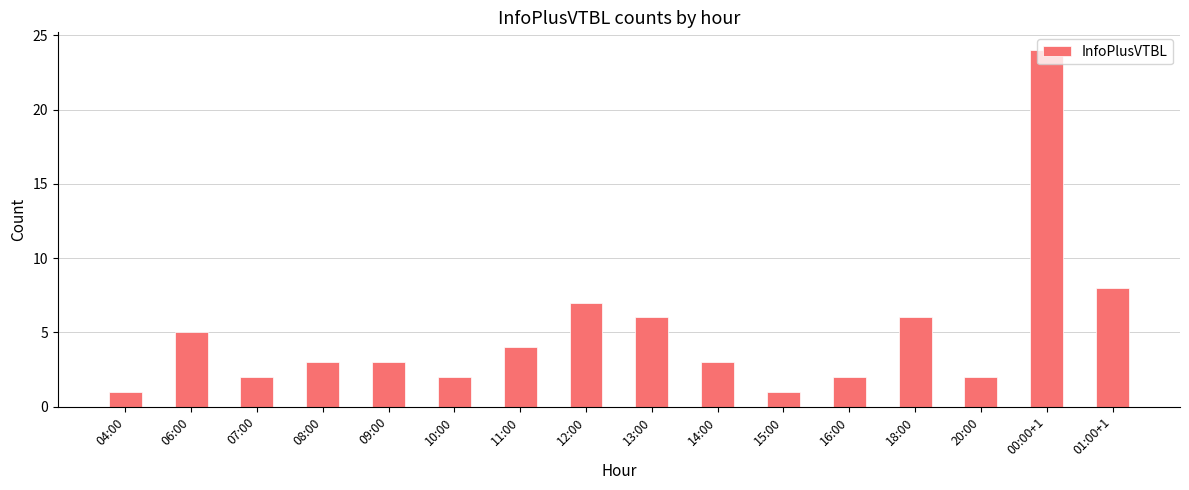

True or false: the data shows 10 at 12:00.

False